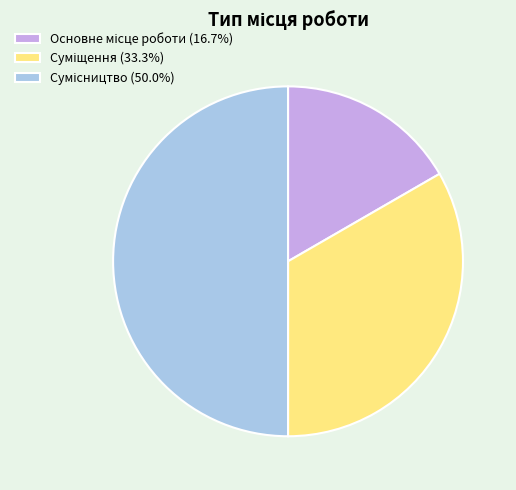

How many slices are in this pie chart?

3